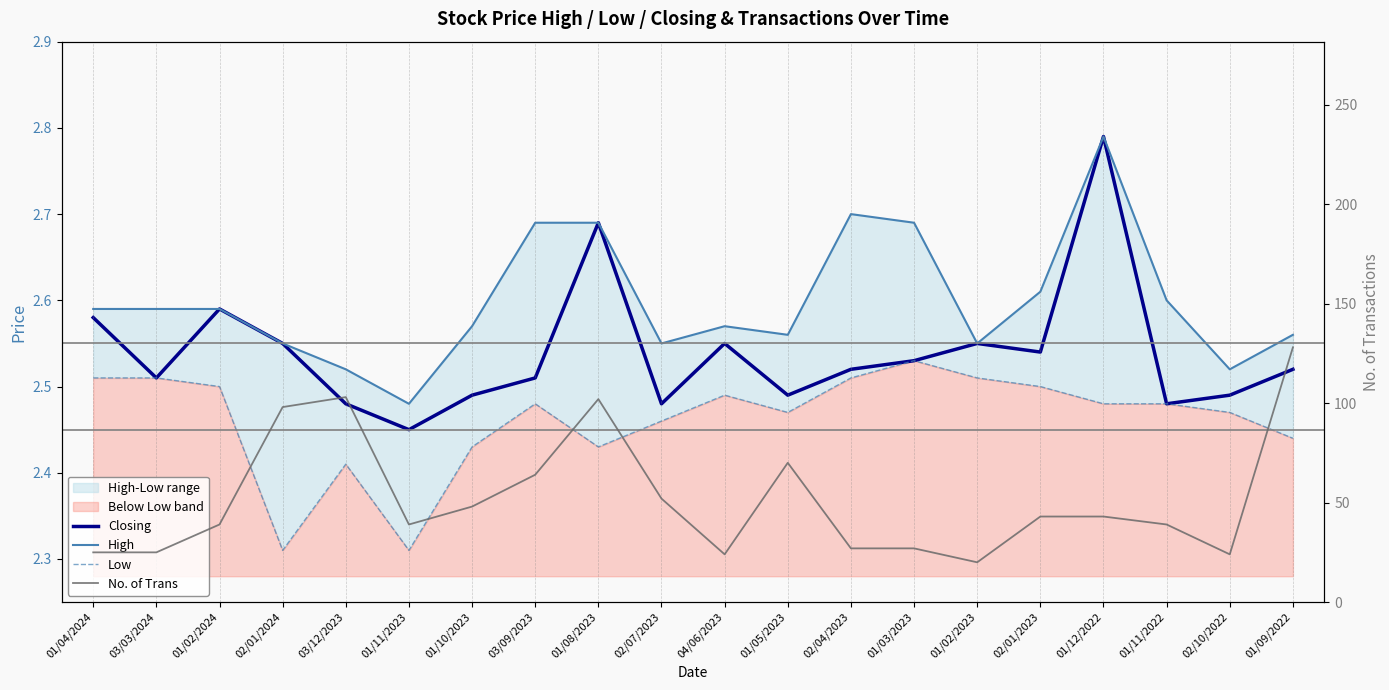

At which category is the sum across all series the highest?

01/09/2022